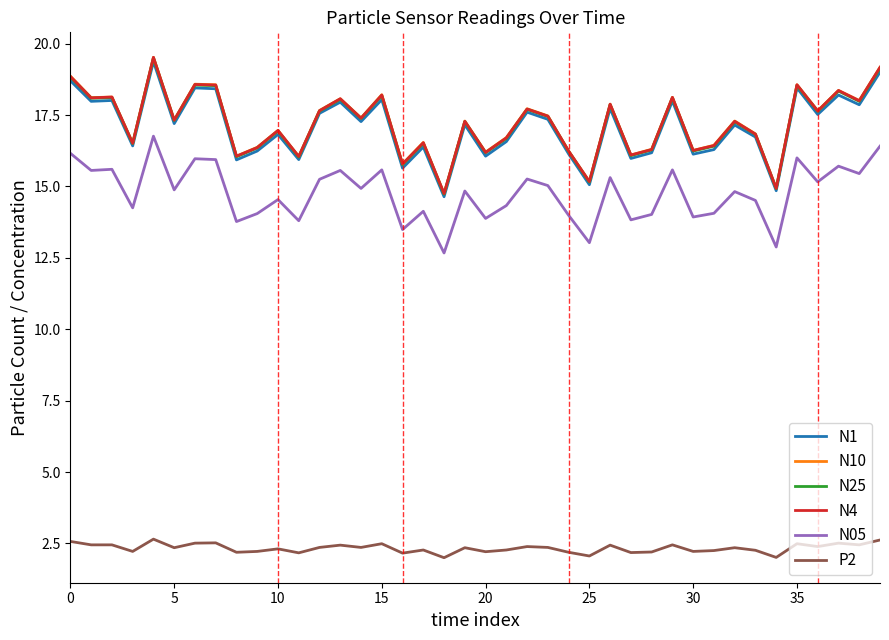

What is the lowest value of the P2 series?

2.0